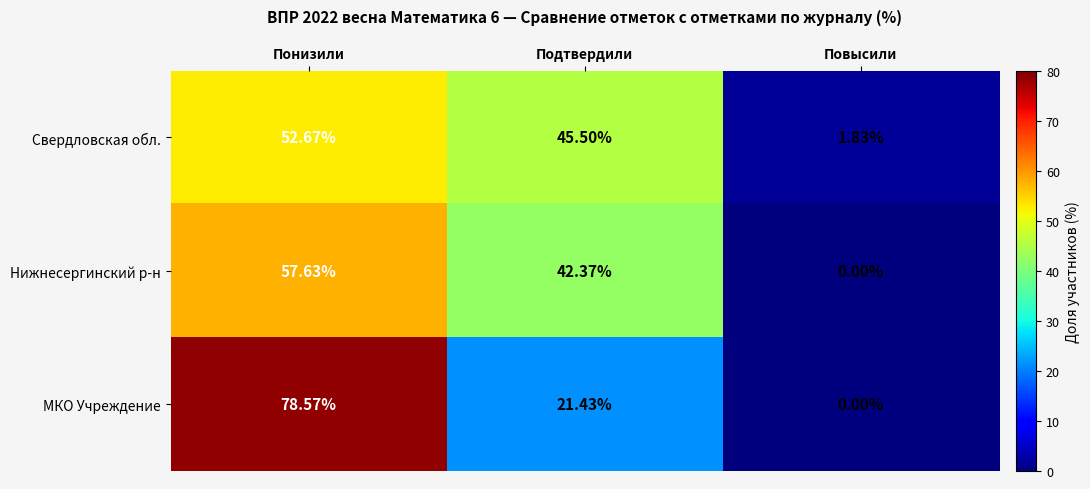

How many series are shown in this chart?

3